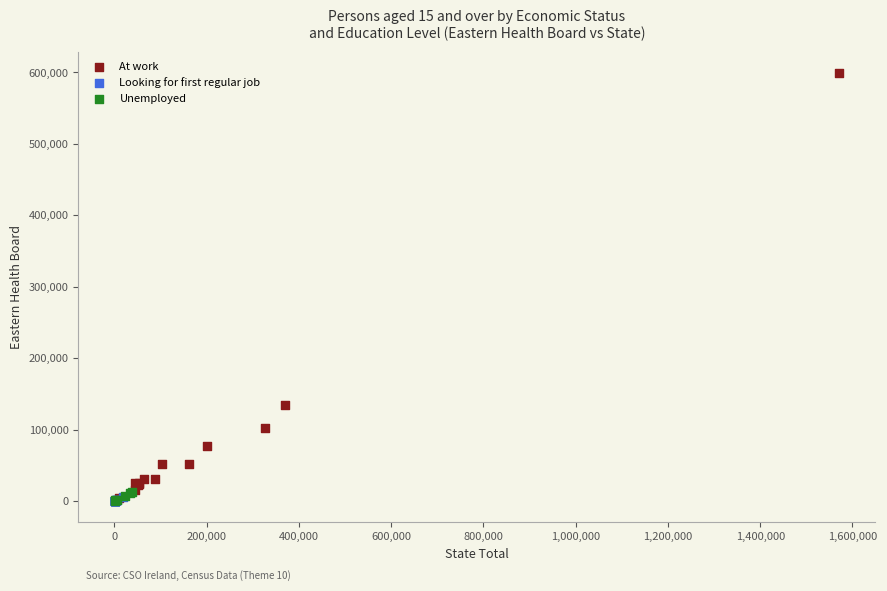

Which series has the largest Y range (max minus min)?

At work